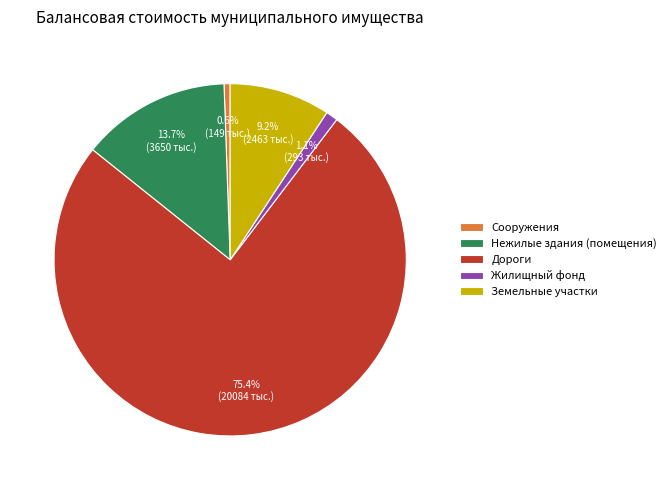

Count the number of slices in the pie.

5